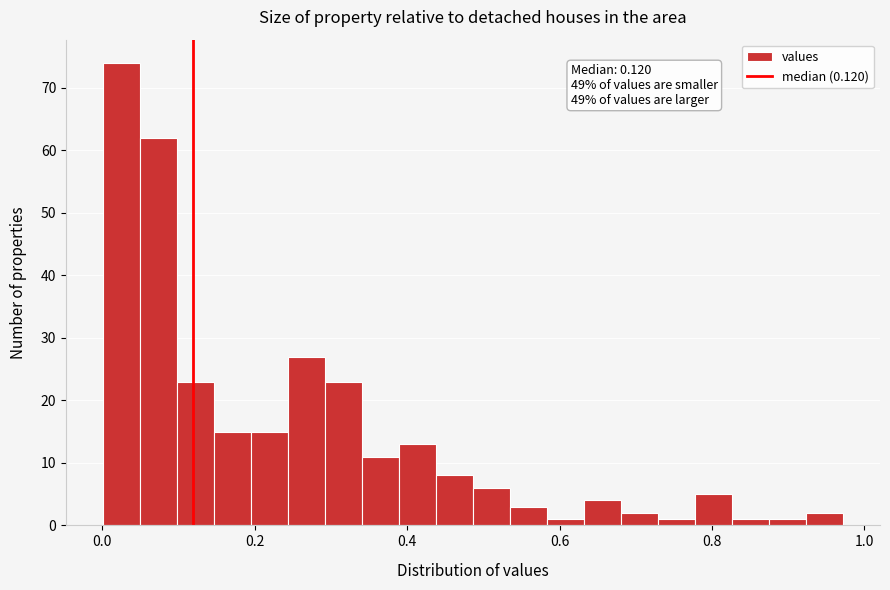

Around what value on the x-axis is the tallest bar? Give the approximate position of its centre, as read against the axis.

0.02